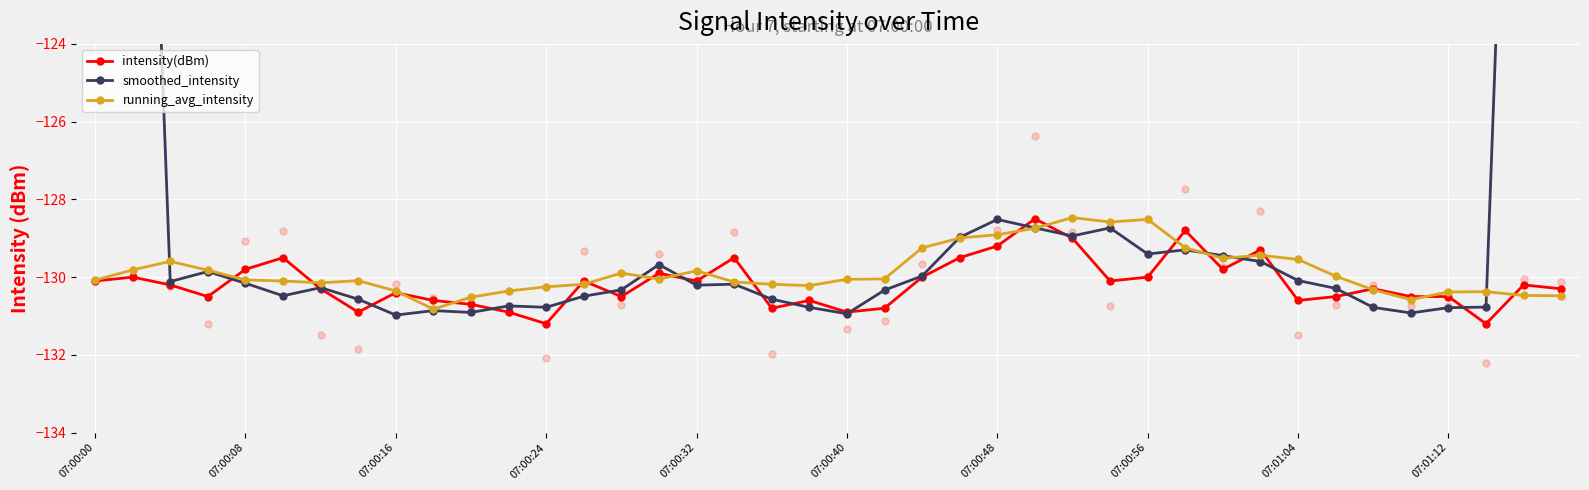

At how many categories does at least one series exceed -130?

24